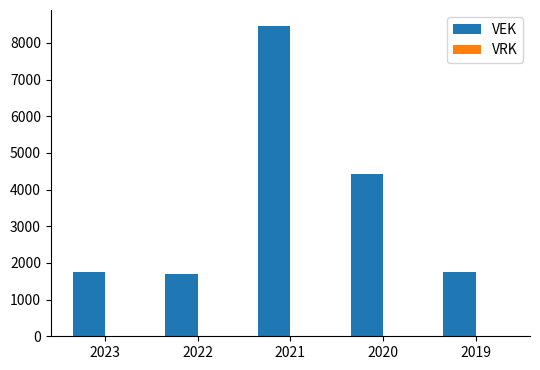

What is the minimum value shown in the chart?

1689